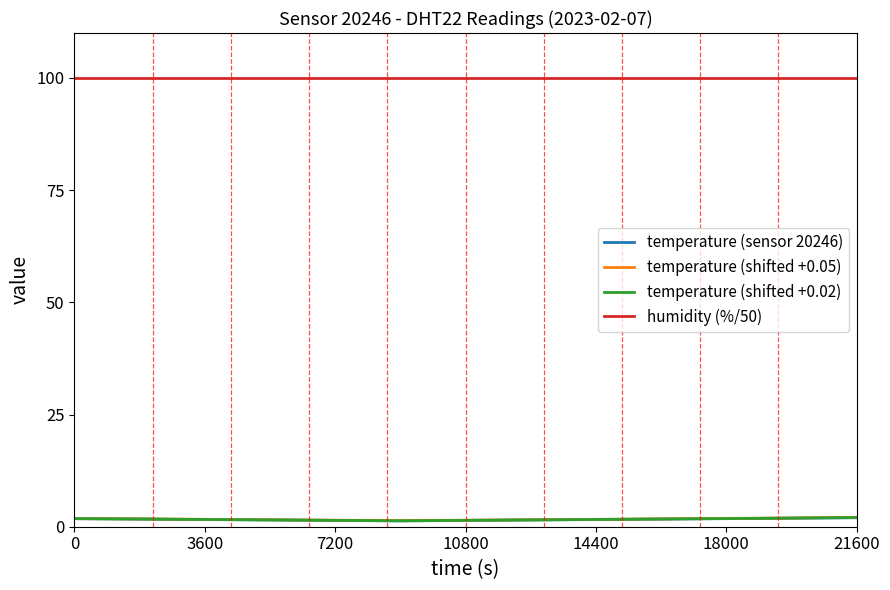

True or false: humidity (%/50) and temperature (sensor 20246) intersect in this chart.

False